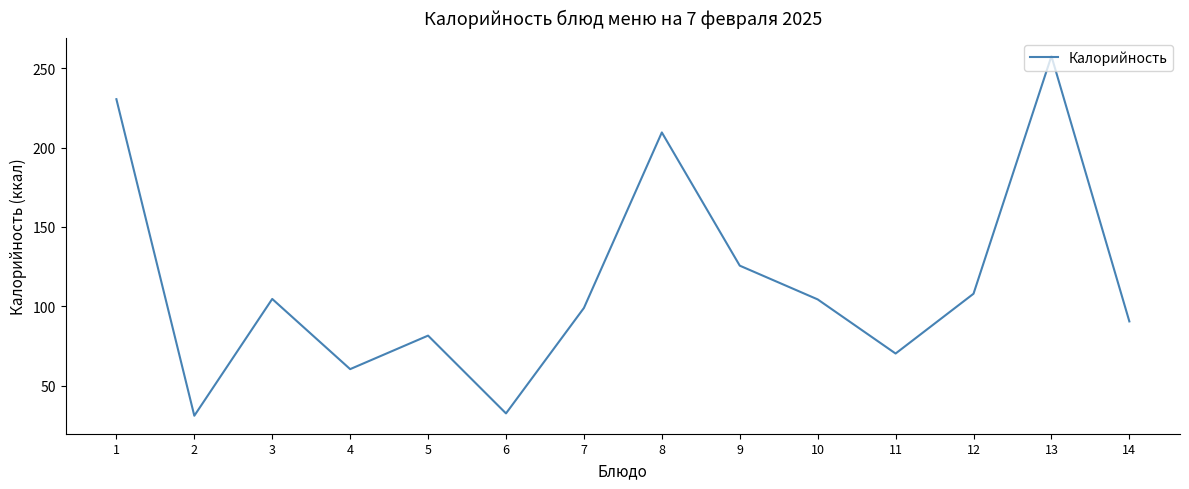

What is the smallest value displayed?

31.2